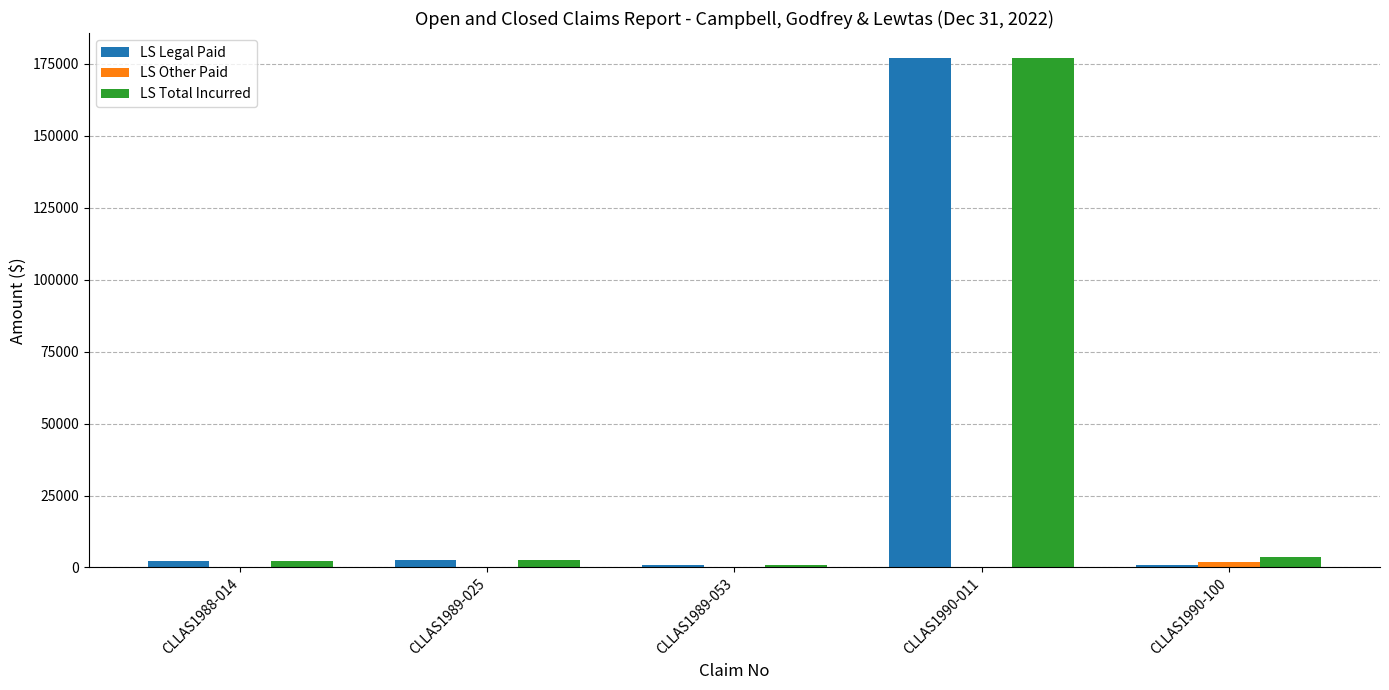

Between CLLAS1990-011 and CLLAS1990-100, which series saw the biggest shift?

LS Legal Paid